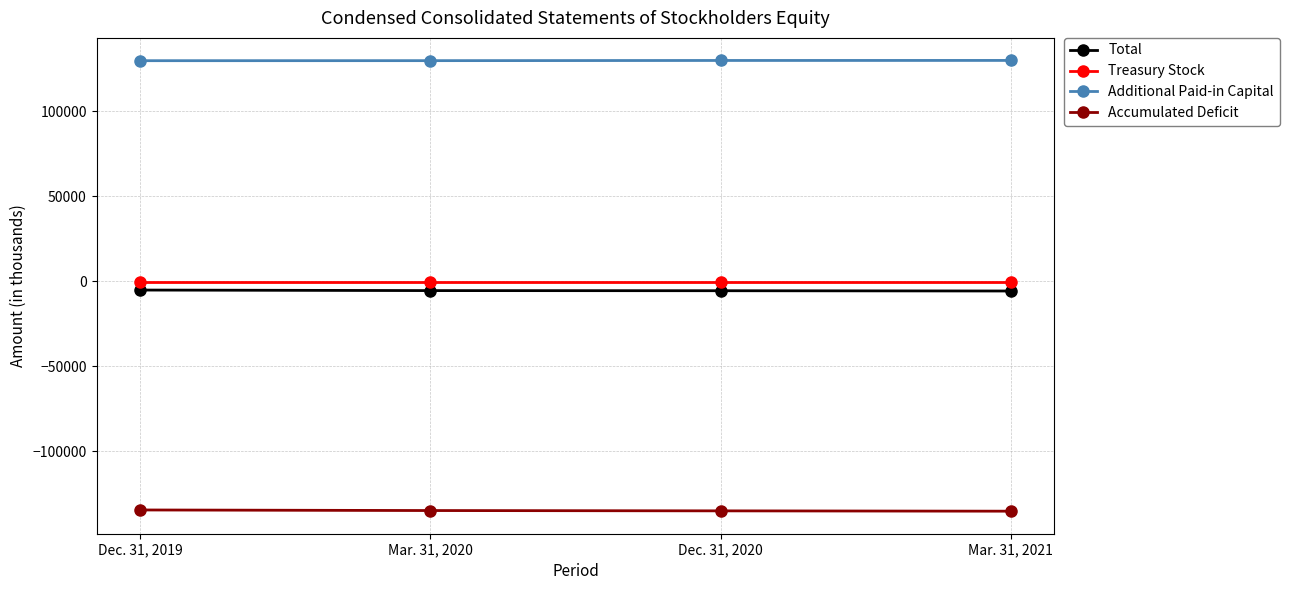

Rank the categories by Accumulated Deficit value from lowest to highest.

Mar. 31, 2021, Dec. 31, 2020, Mar. 31, 2020, Dec. 31, 2019